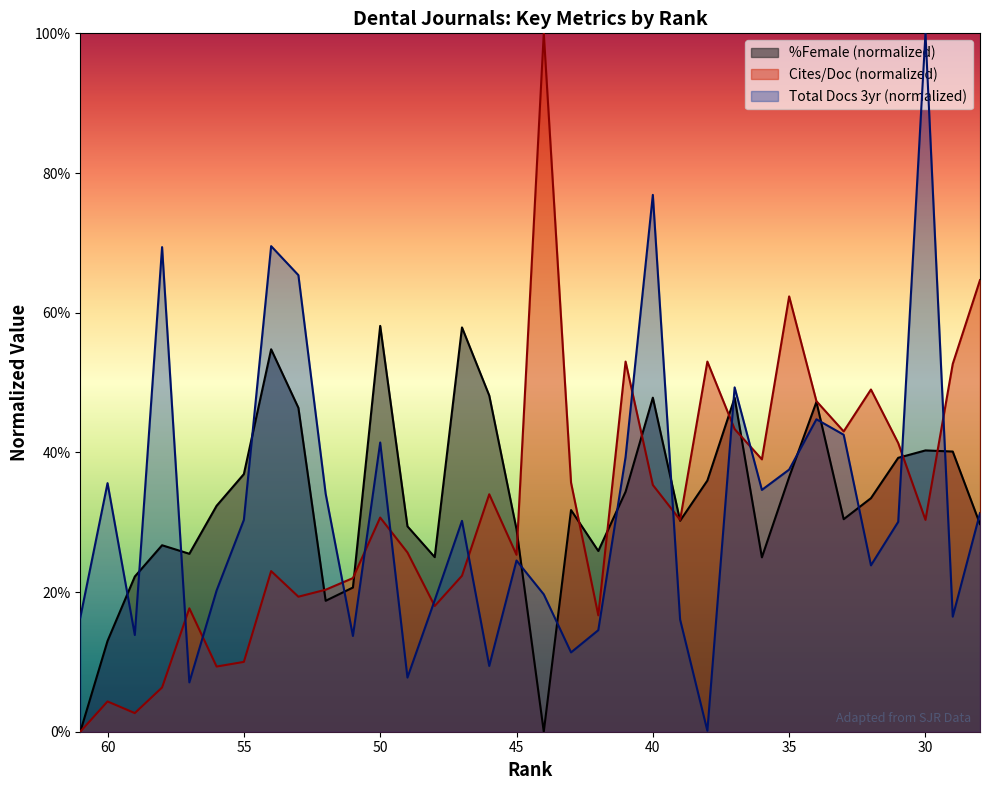

Does the chart display data point markers on the line(s)?

No